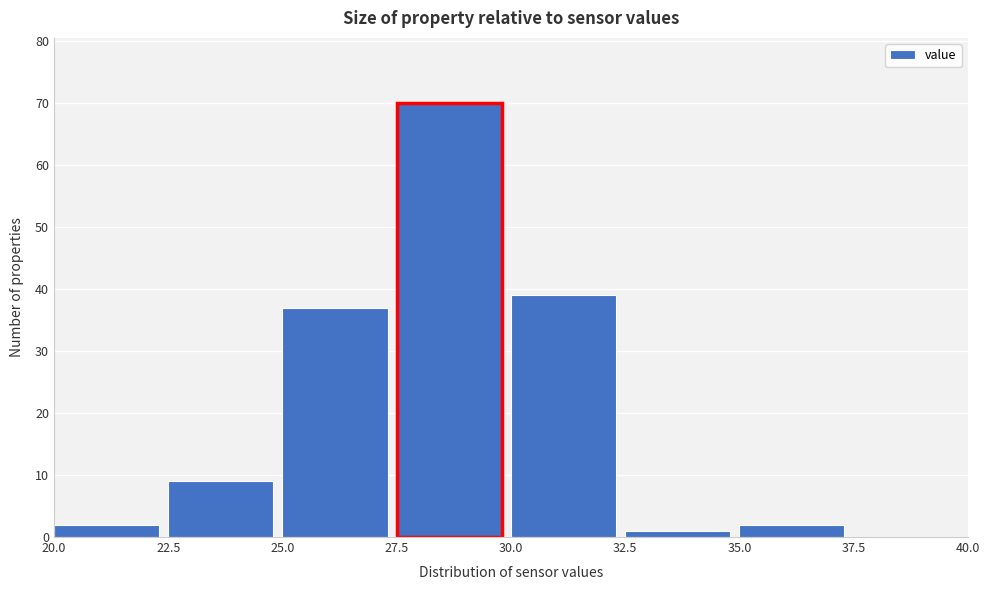

How tall is the bar that spans 27.5 to 30.0 on the x-axis? The values are not printed on the chart, so give them approximately, as read against the axis.

70